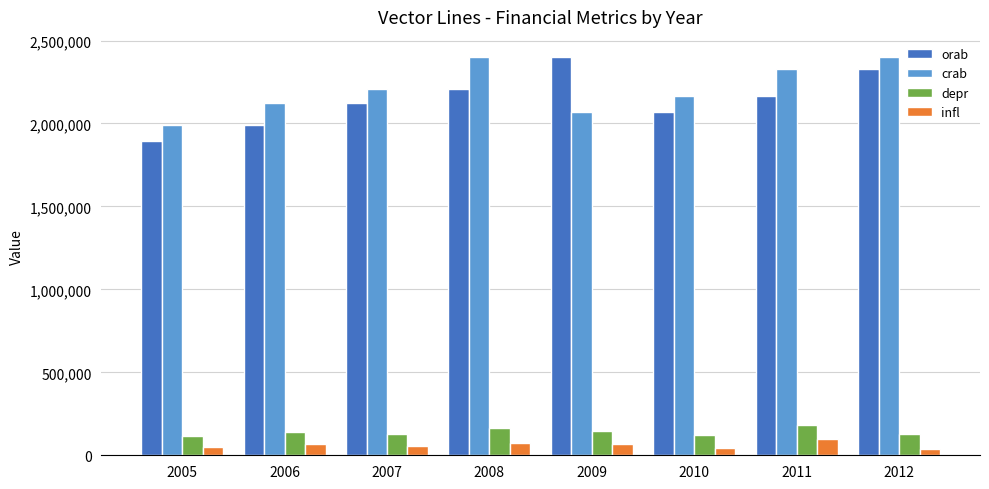

What are all the series names shown in the legend?

orab, crab, depr, infl